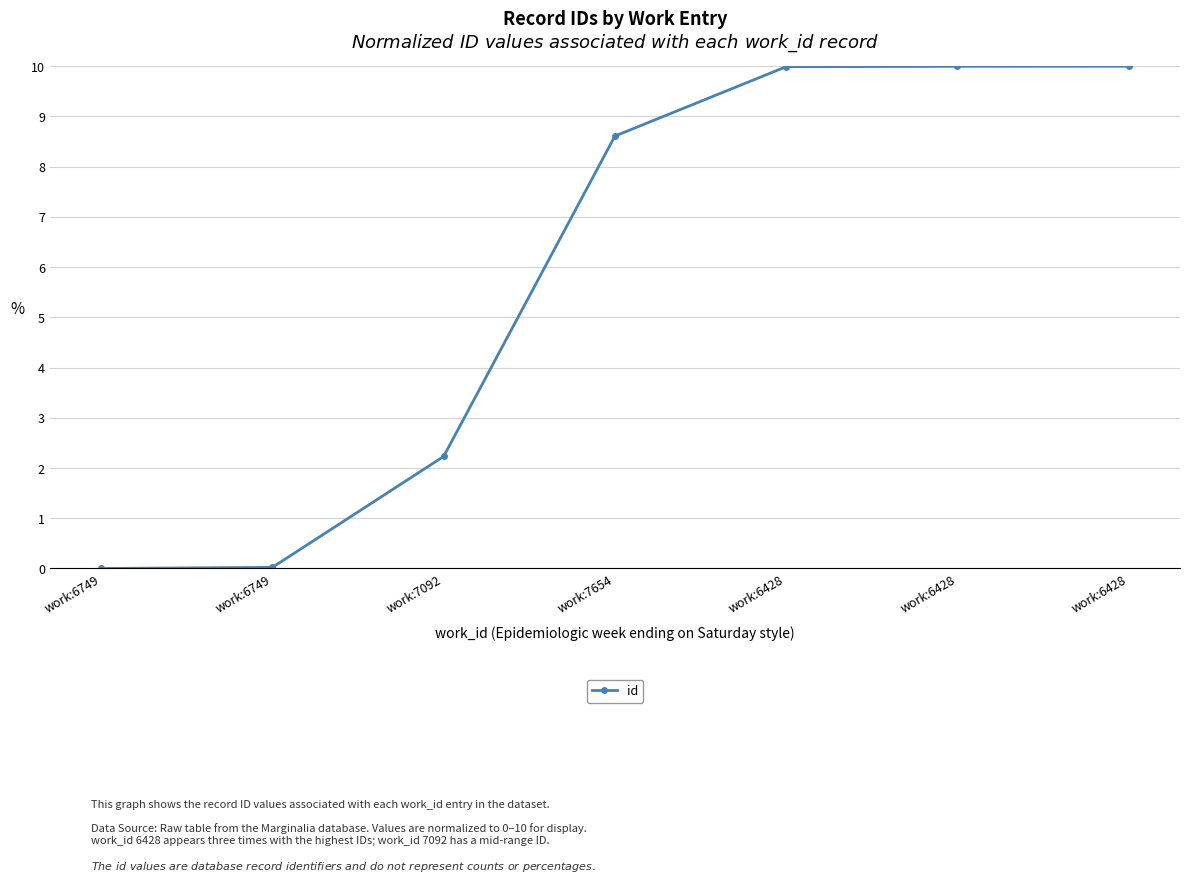

Count the number of data series in this chart.

1